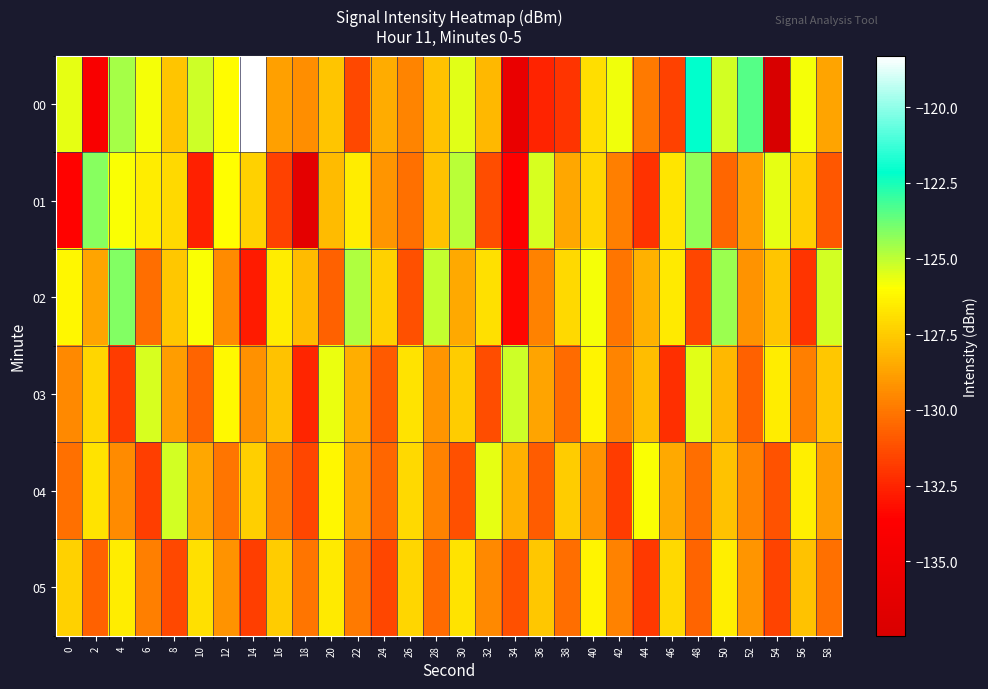

Which series has the largest total across all categories?

00